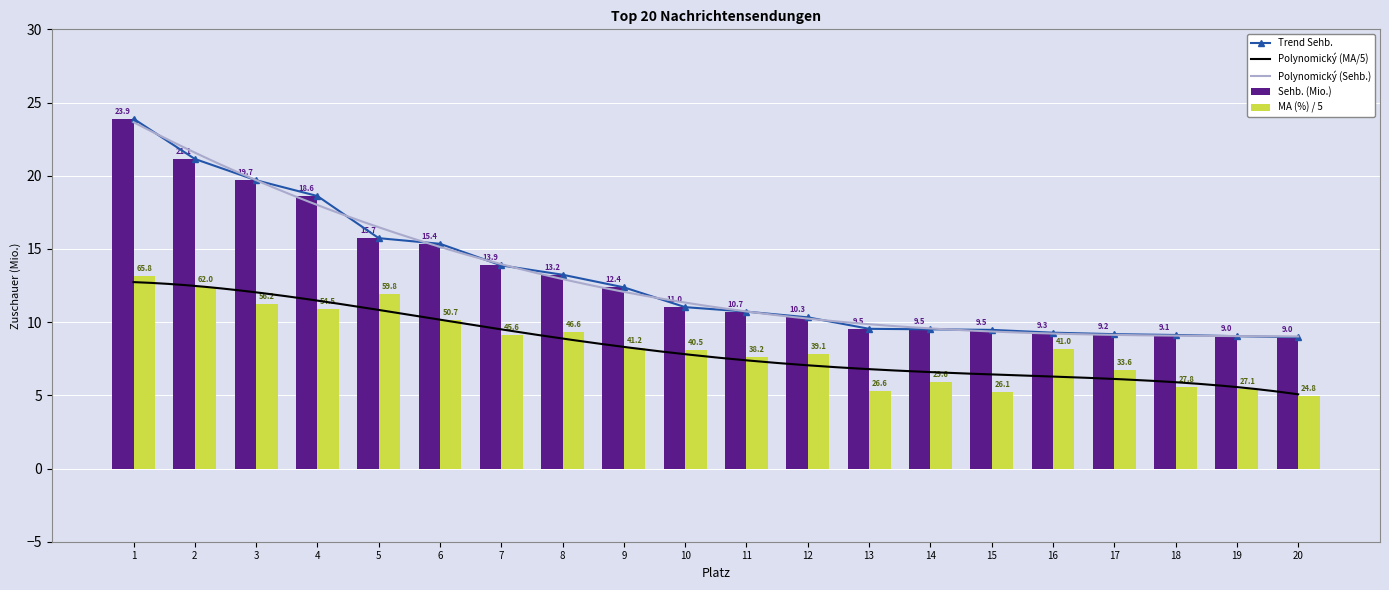

What is the difference between the maximum and minimum values in the Sehb. (Mio.) series?

14.9